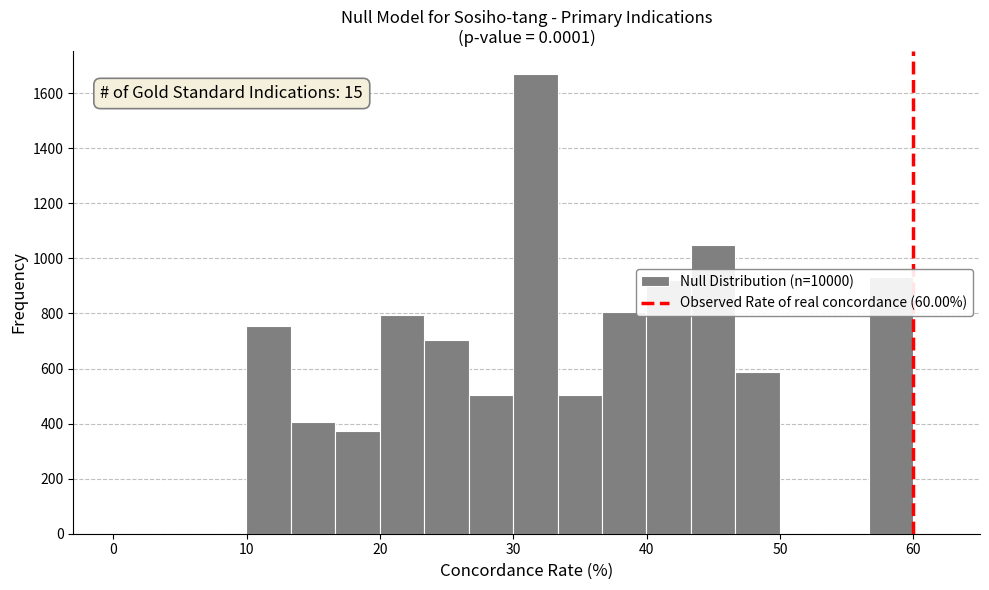

Around what value on the x-axis is the tallest bar? Give the approximate position of its centre, as read against the axis.

32